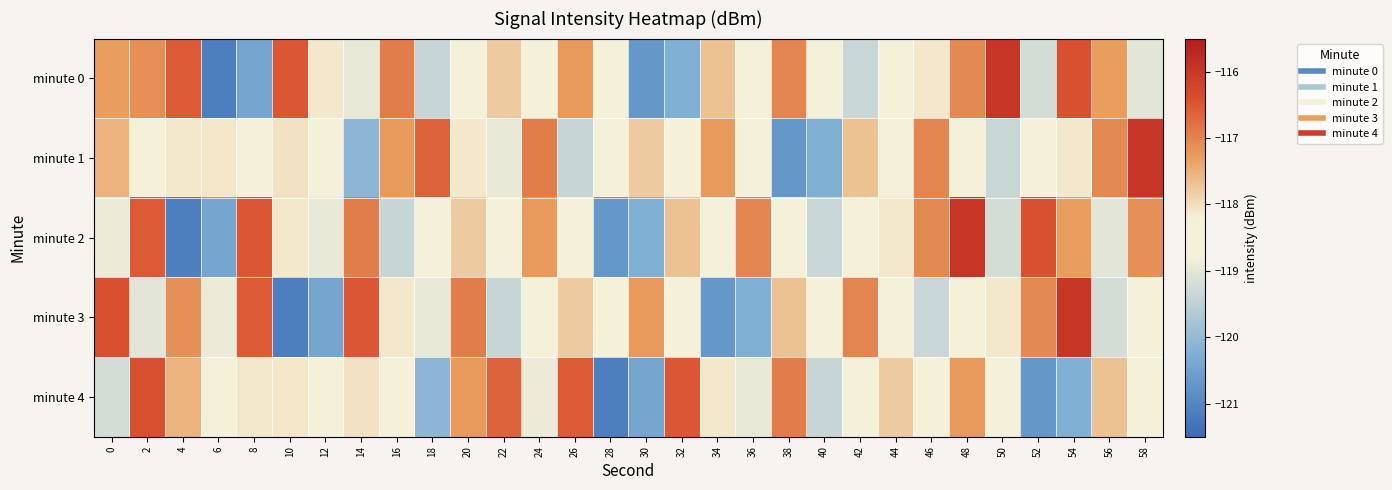

What is the difference between the highest and lowest values at 52?

4.3